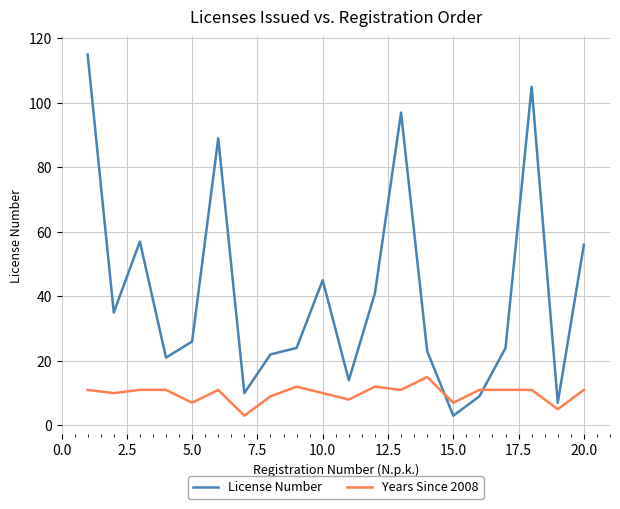

Which series ends up on top after the final intersection of Years Since 2008 and License Number?

License Number